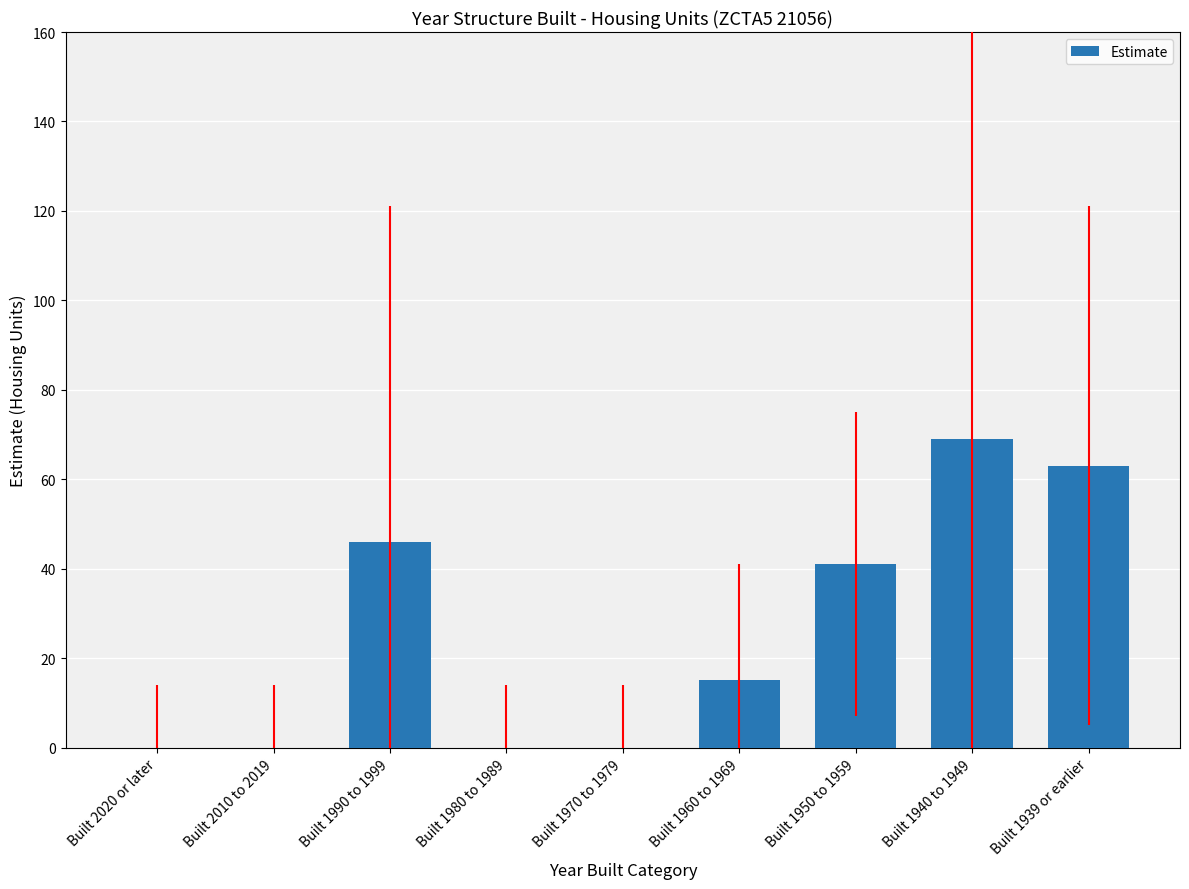

What is the sum of all values?

234